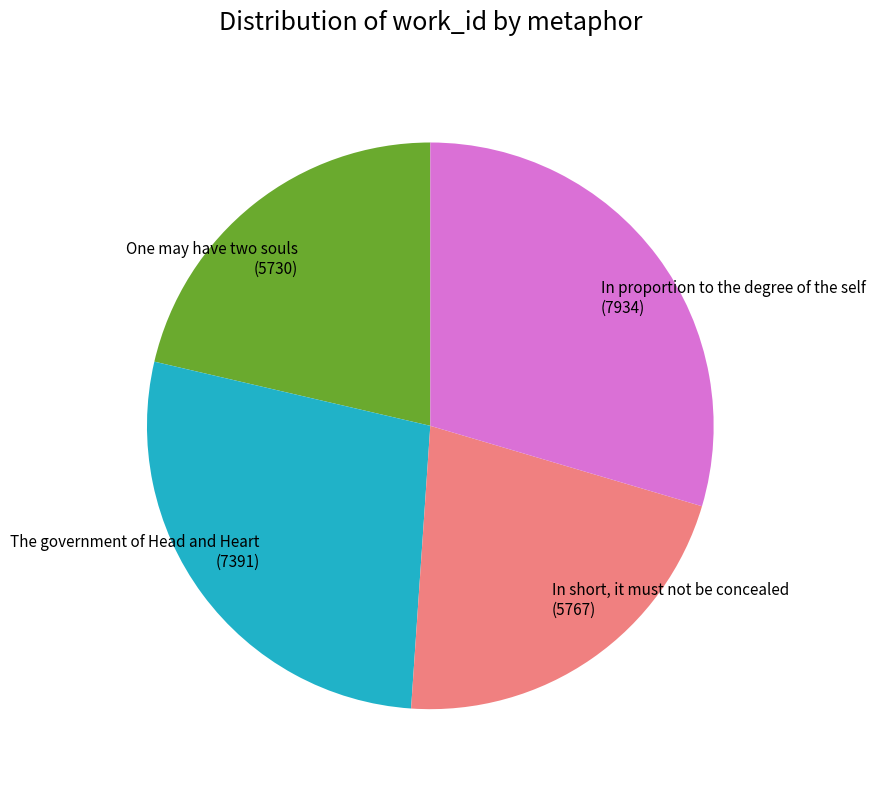

Does any single category account for the majority?

No